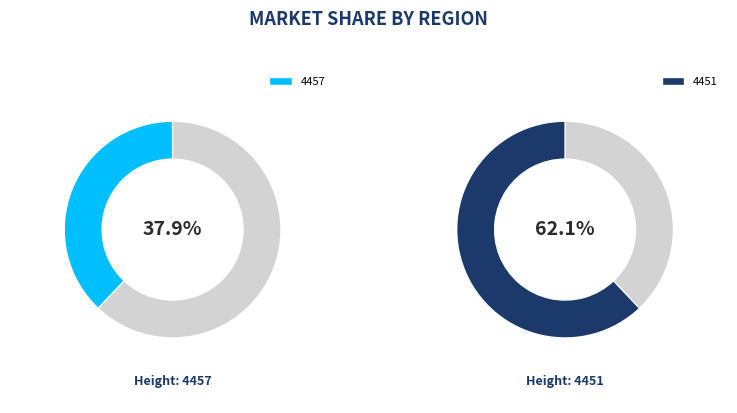

What is the largest slice in the pie chart?

4451